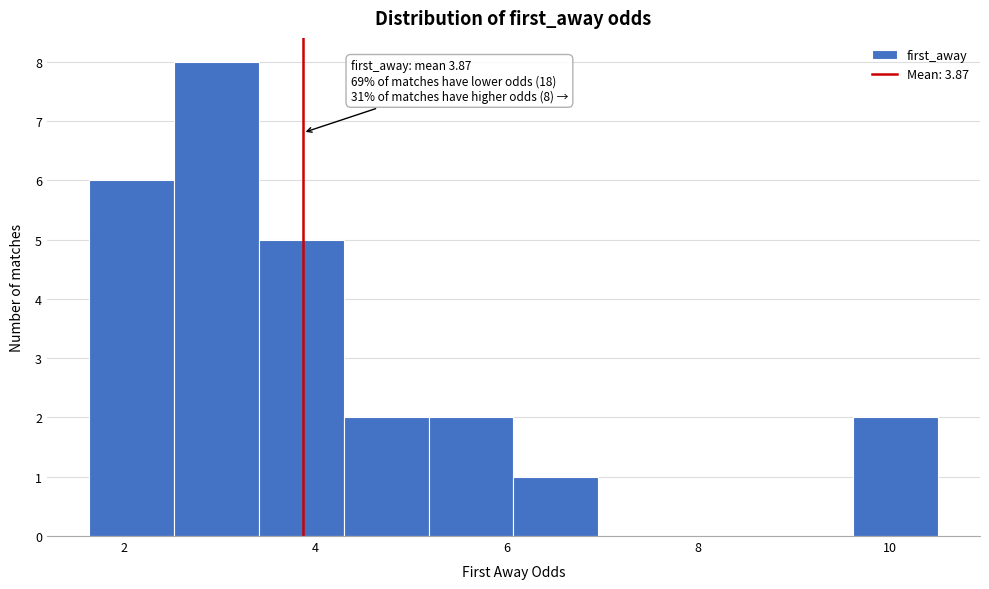

Which range on the x-axis has the tallest bar?

2.6 to 3.4